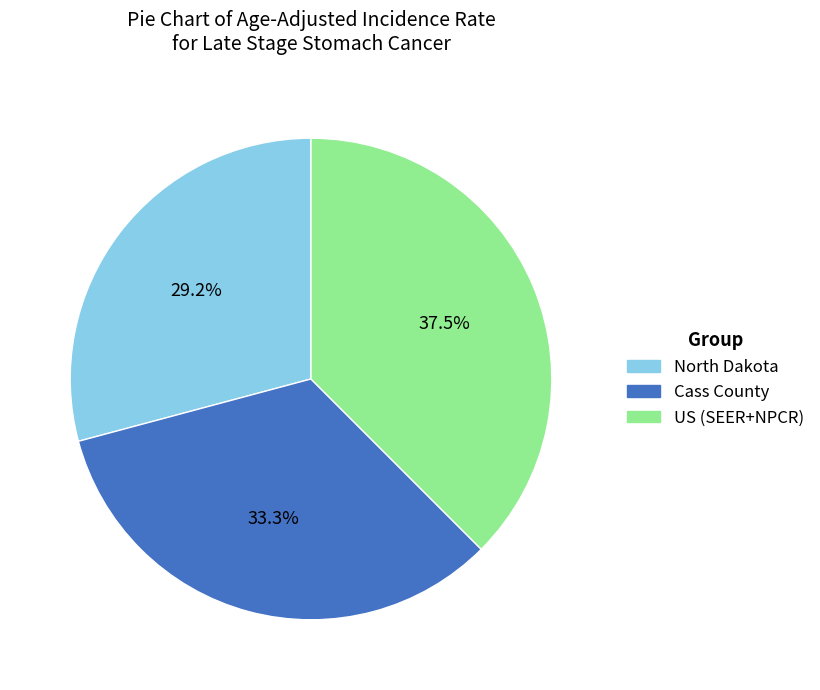

The US (SEER+NPCR) slice represents 50% of the pie. True or false?

False